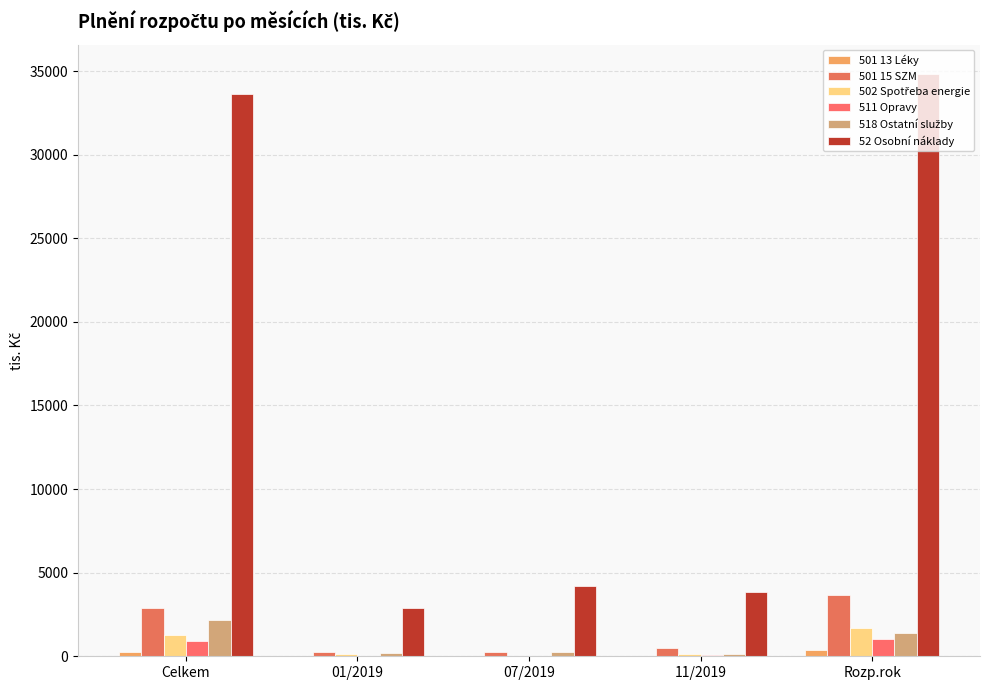

Does the chart contain stacked bars?

No